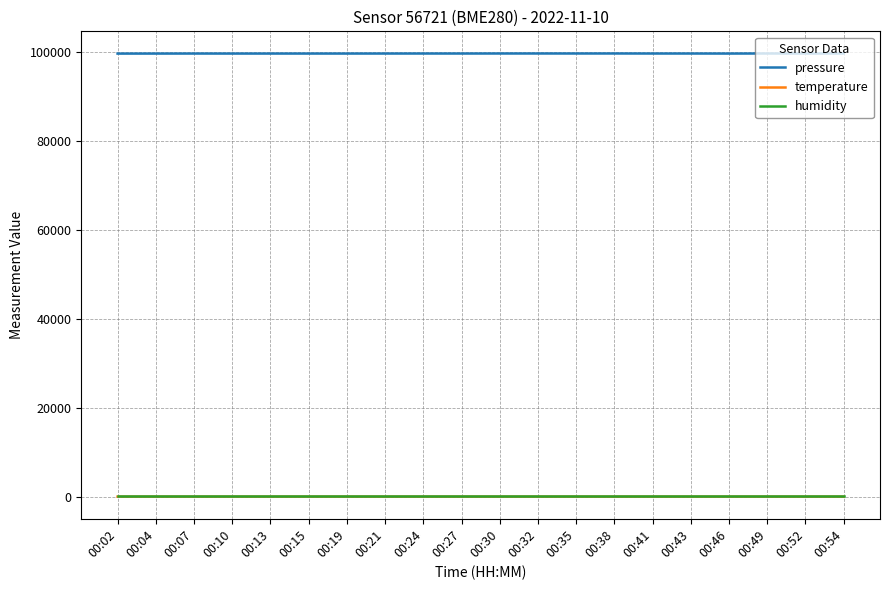

The humidity series shows 100.0 at 00:35. True or false?

True